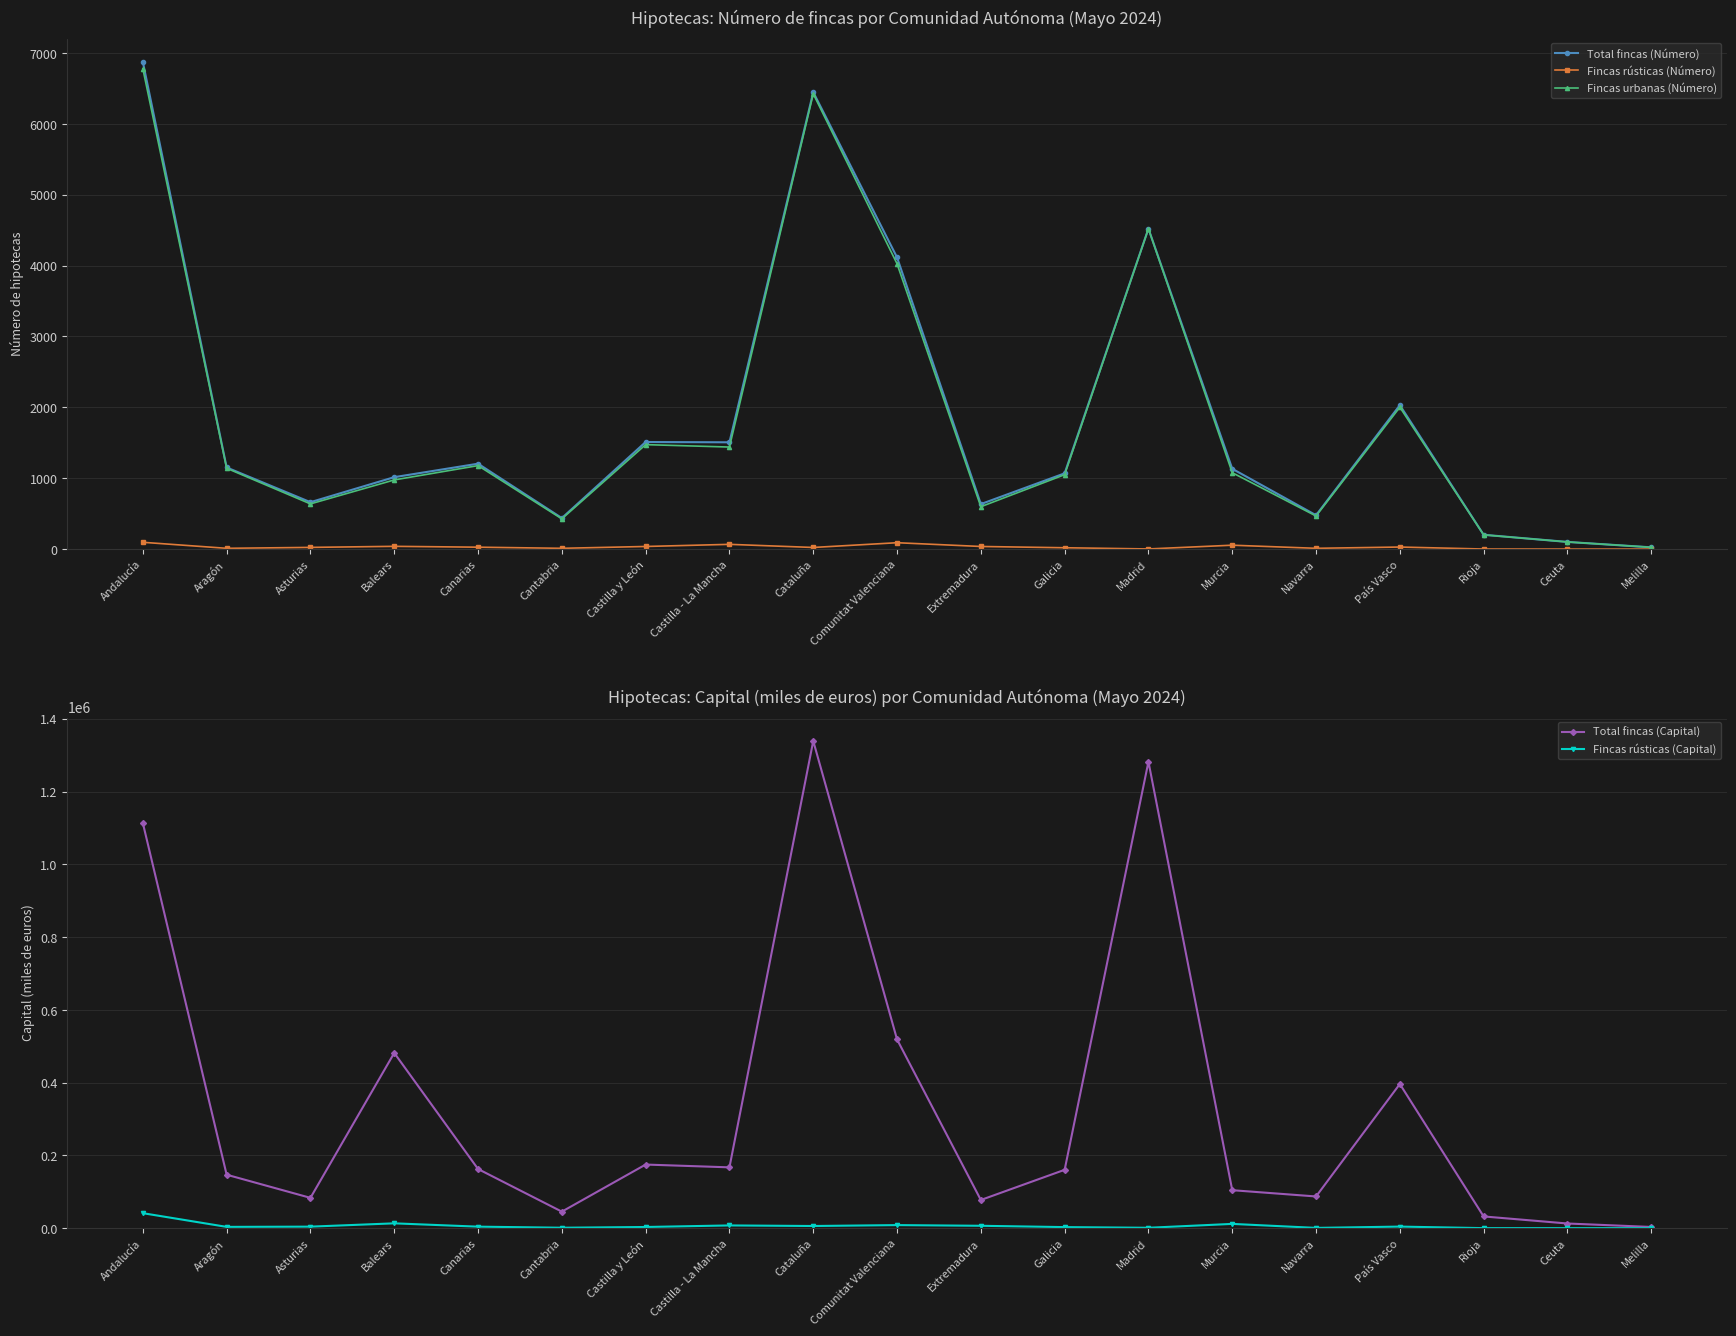

What are all the series names shown in the legend?

Total fincas (Número), Fincas rústicas (Número), Fincas urbanas (Número), Total fincas (Capital), Fincas rústicas (Capital)